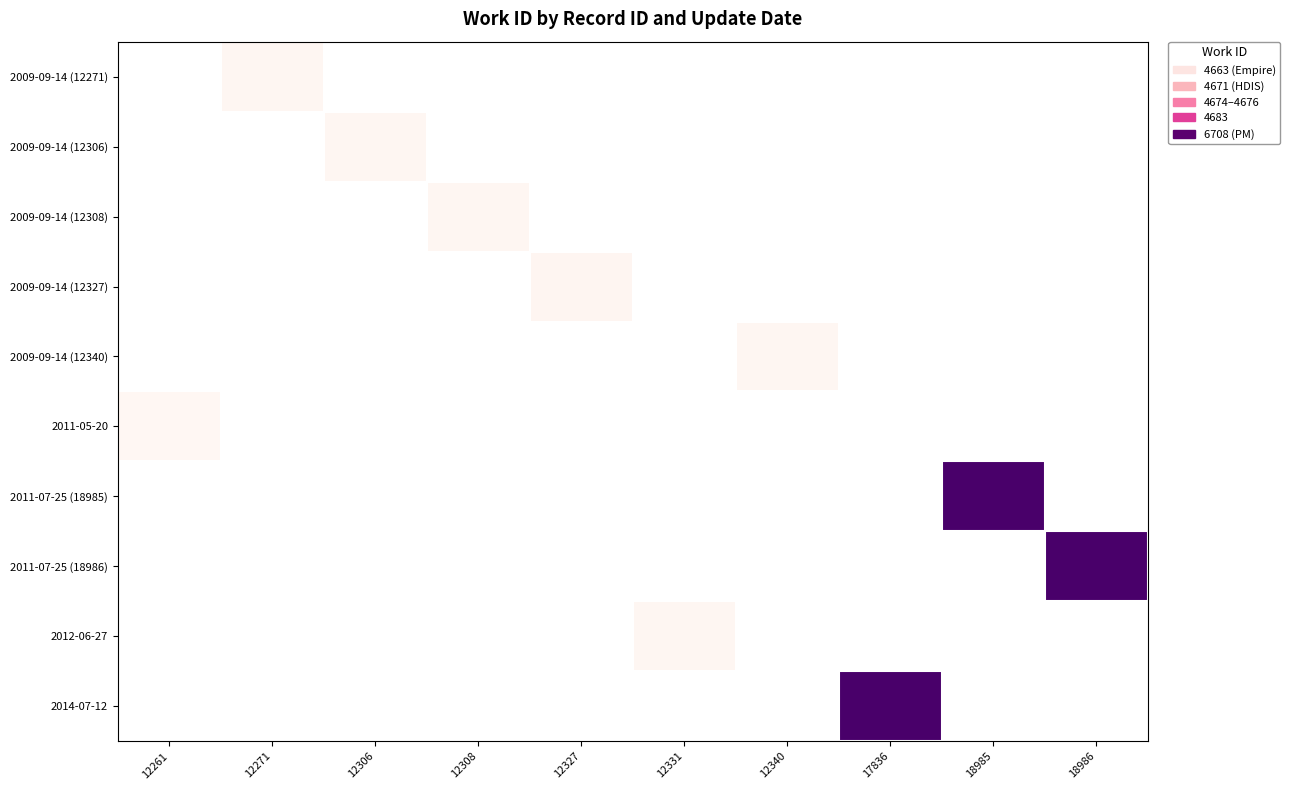

How many categories are shown in the chart?

10